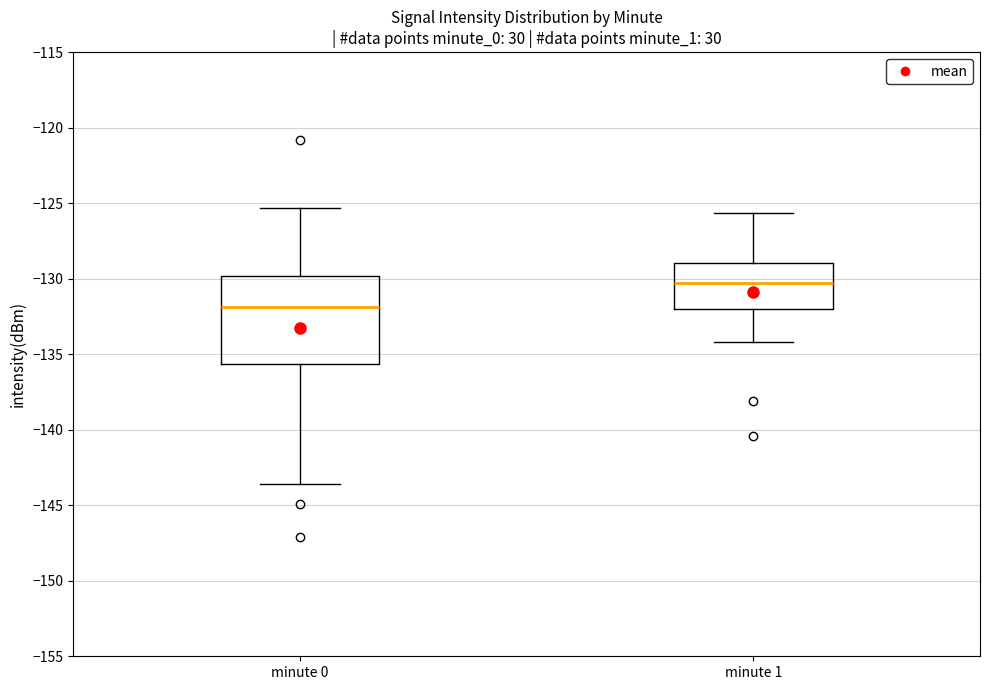

Which box has the highest median line?

minute 1